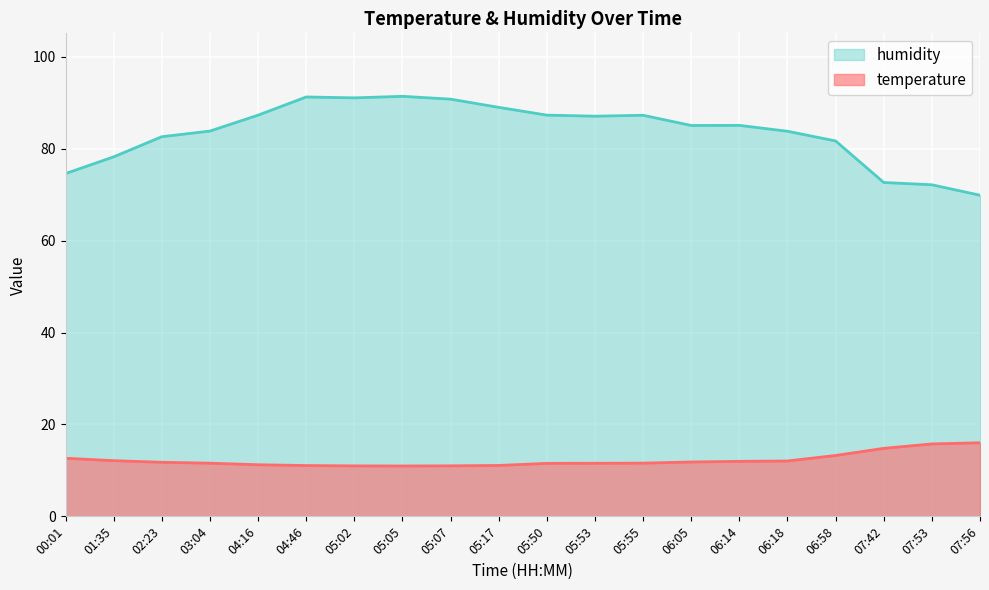

What value does the temperature series have at 03:04?

11.6